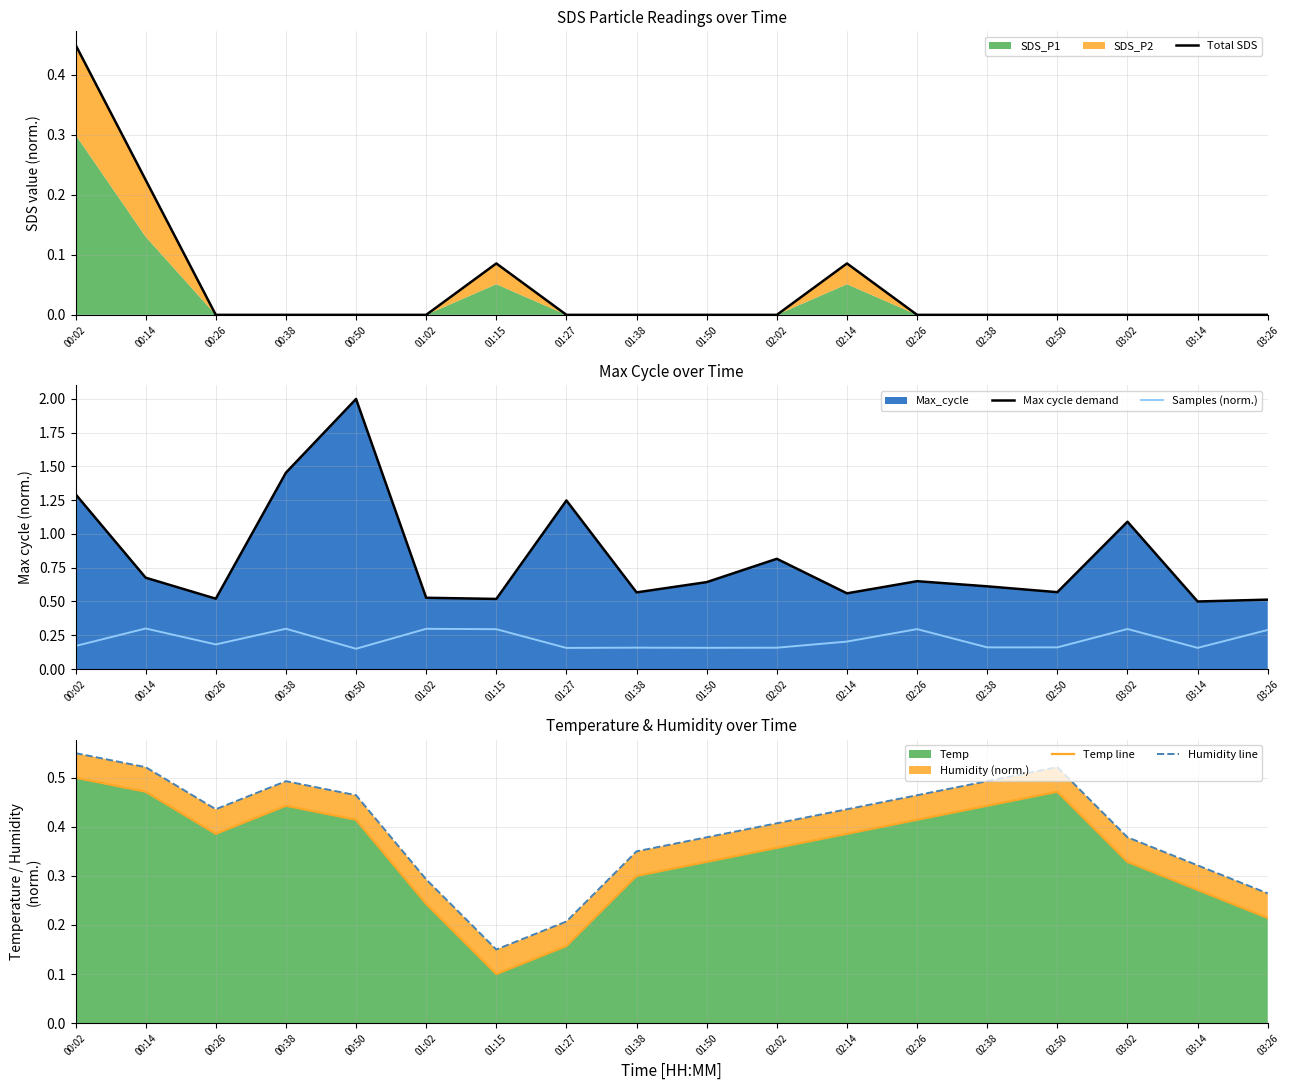

What is the label of the 18th point from the left?

03:26